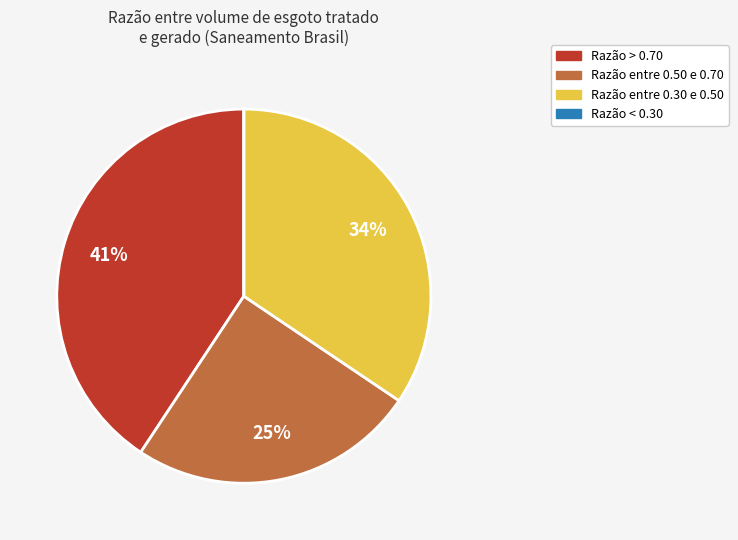

To the nearest percent, what is the difference between the largest and smallest slice percentages?

41%